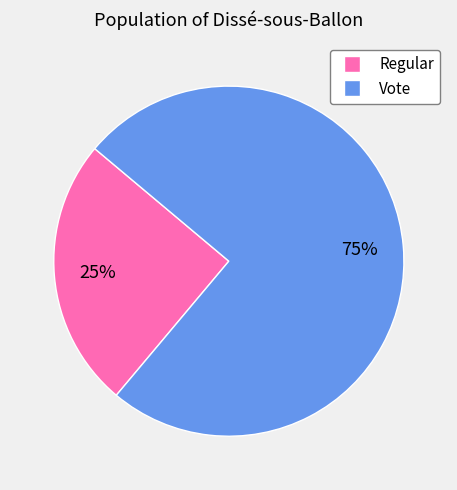

Combined, do Vote and Regular account for over 50%?

Yes